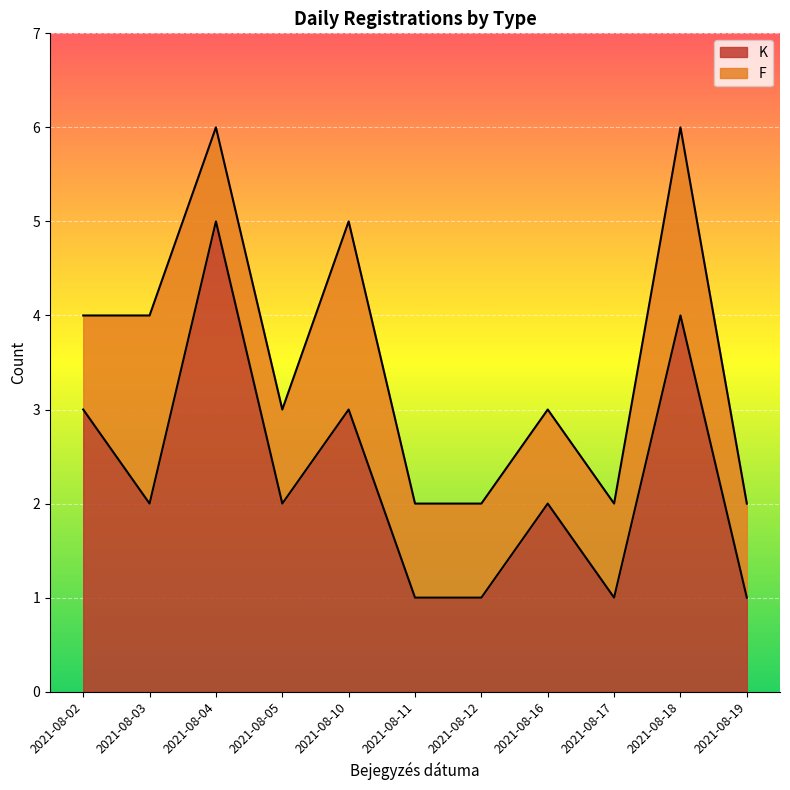

At which label does the data first exceed 2?

2021-08-02